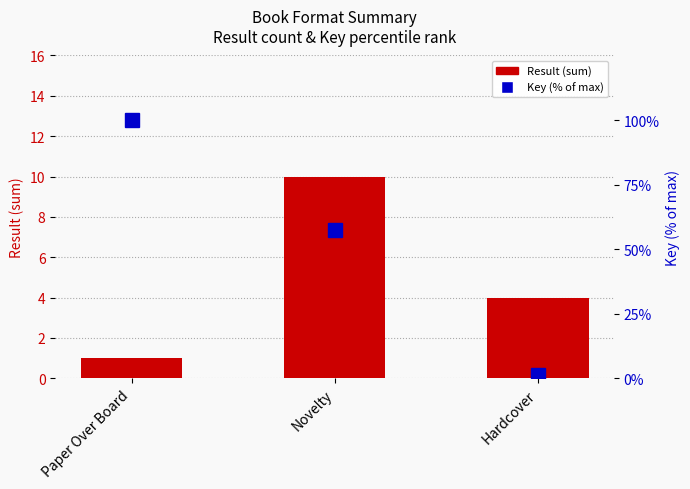

Reading left to right, what are all the values shown in this chart?

Result (sum): 1.0	10.0	4.0
Key (% of max): 100.0	57.3	1.4